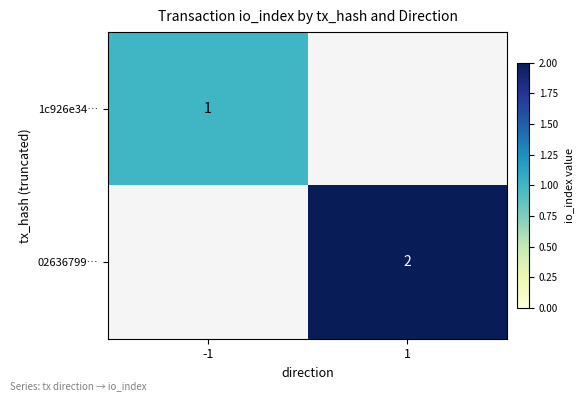

The value of 02636799… at 1 is 2. True or false?

True